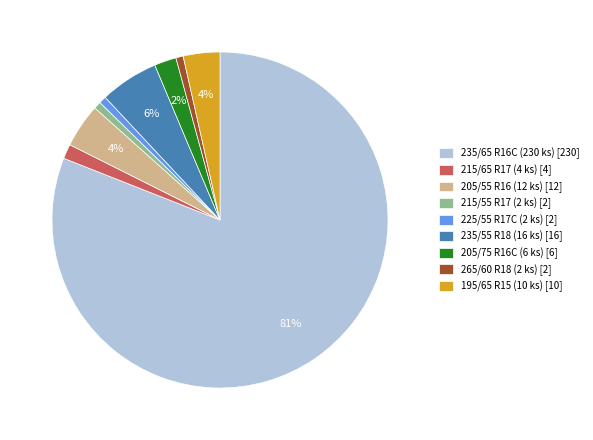

Approximately how many times larger is the value at 265/60 R18 (2 ks) [2] compared to 225/55 R17C (2 ks) [2]?

1.0